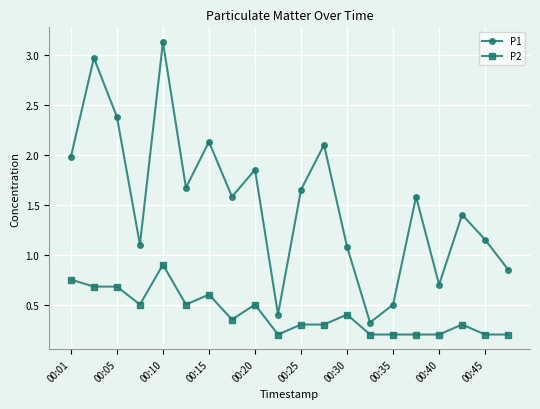

True or false: P2 has more than 1 points higher than both neighbors.

True